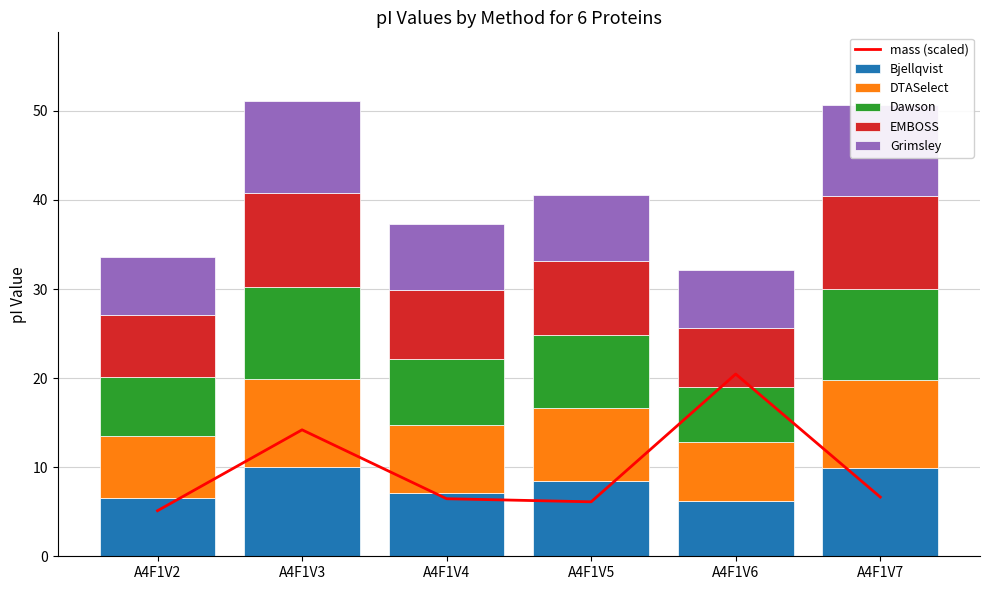

What are all the series names shown in the legend?

mass (scaled), Bjellqvist, DTASelect, Dawson, EMBOSS, Grimsley